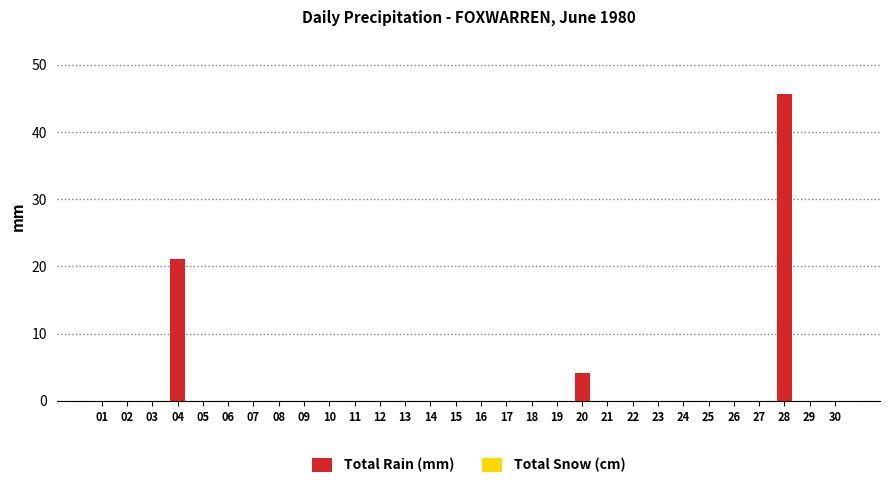

What is the sum of all values?

70.9